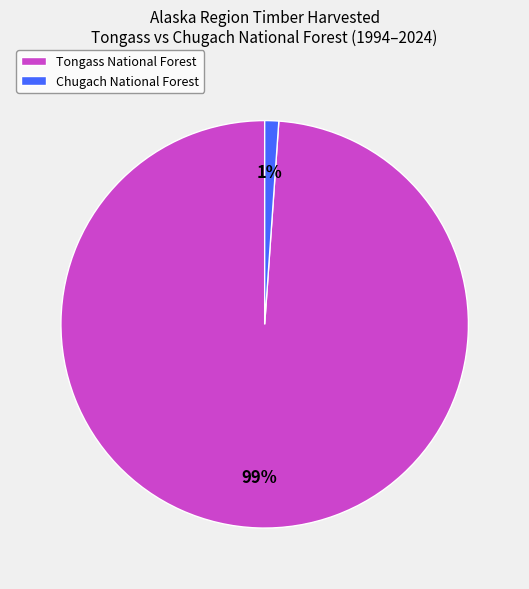

Which slice is the smallest?

Chugach National Forest